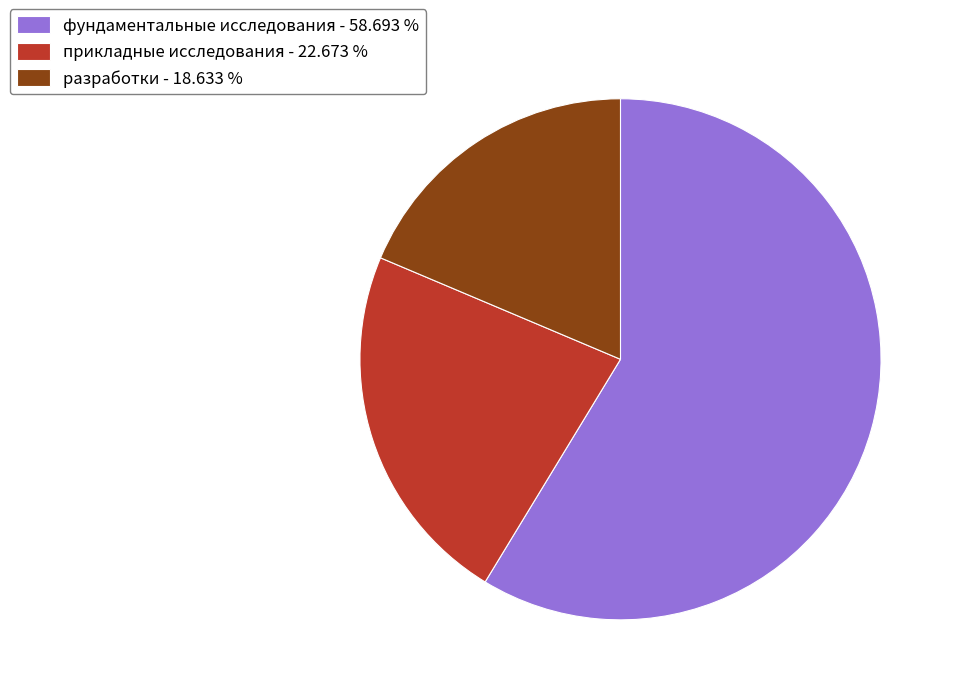

Is it true that прикладные исследования is 23% of the pie?

True